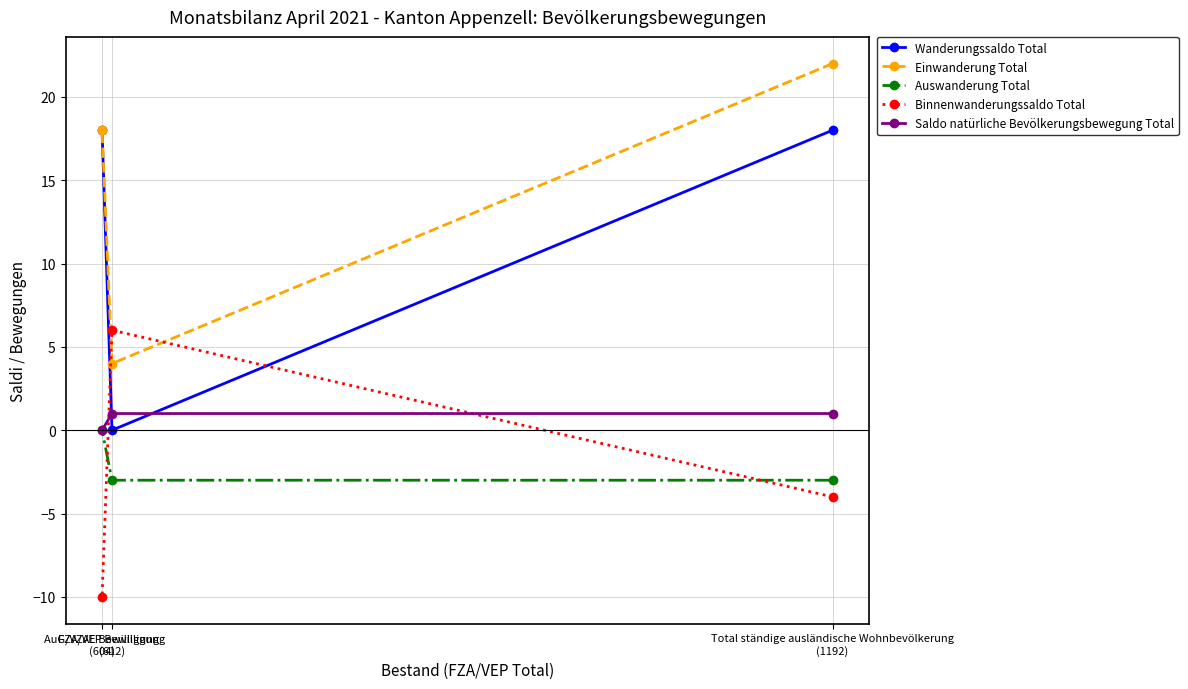

Reading left to right, transcribe all the data shown in this chart.

Wanderungssaldo Total: AuG/VZAE Bewilligung
(604)=18	FZA/VEP Bewilligung
(612)=0	Total ständige ausländische Wohnbevölkerung
(1192)=18
Einwanderung Total: AuG/VZAE Bewilligung
(604)=18	FZA/VEP Bewilligung
(612)=4	Total ständige ausländische Wohnbevölkerung
(1192)=22
Auswanderung Total: AuG/VZAE Bewilligung
(604)=0	FZA/VEP Bewilligung
(612)=-3	Total ständige ausländische Wohnbevölkerung
(1192)=-3
Binnenwanderungssaldo Total: AuG/VZAE Bewilligung
(604)=-10	FZA/VEP Bewilligung
(612)=6	Total ständige ausländische Wohnbevölkerung
(1192)=-4
Saldo natürliche Bevölkerungsbewegung Total: AuG/VZAE Bewilligung
(604)=0	FZA/VEP Bewilligung
(612)=1	Total ständige ausländische Wohnbevölkerung
(1192)=1